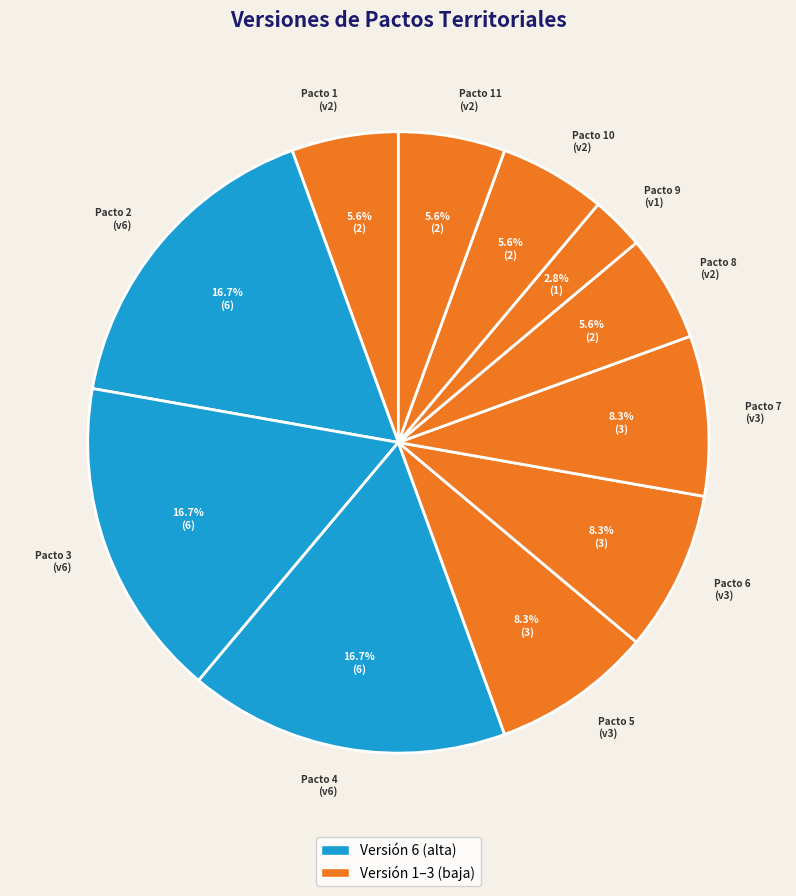

Which category has the smallest portion of the pie?

Pacto 9 (v1)